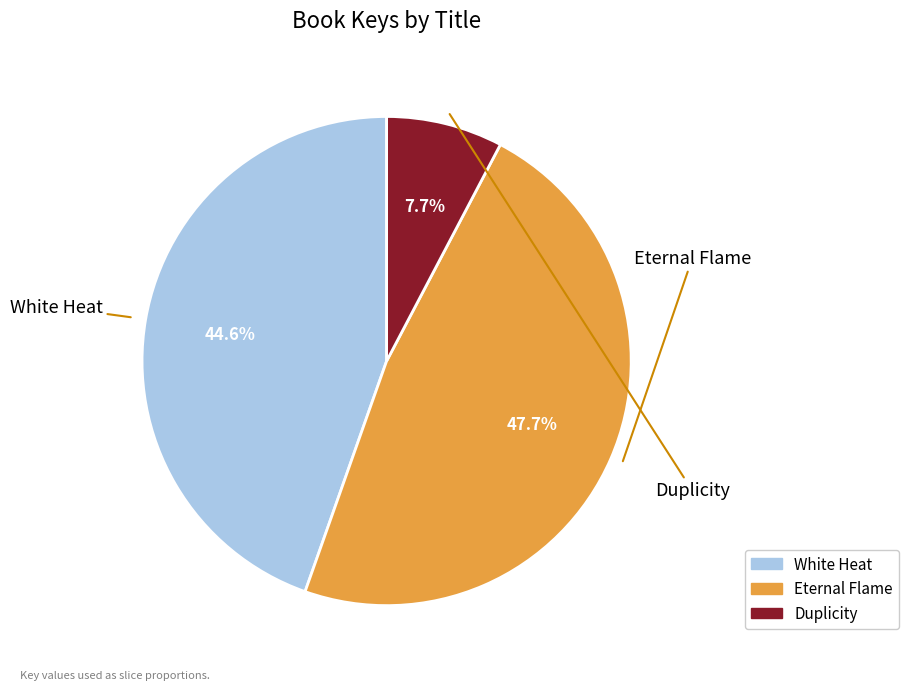

Which slice is the largest?

Eternal Flame